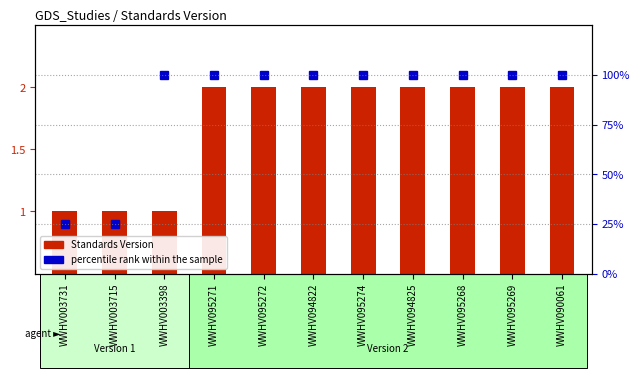

The Standards Version series shows 3 at WWHV090061. True or false?

False